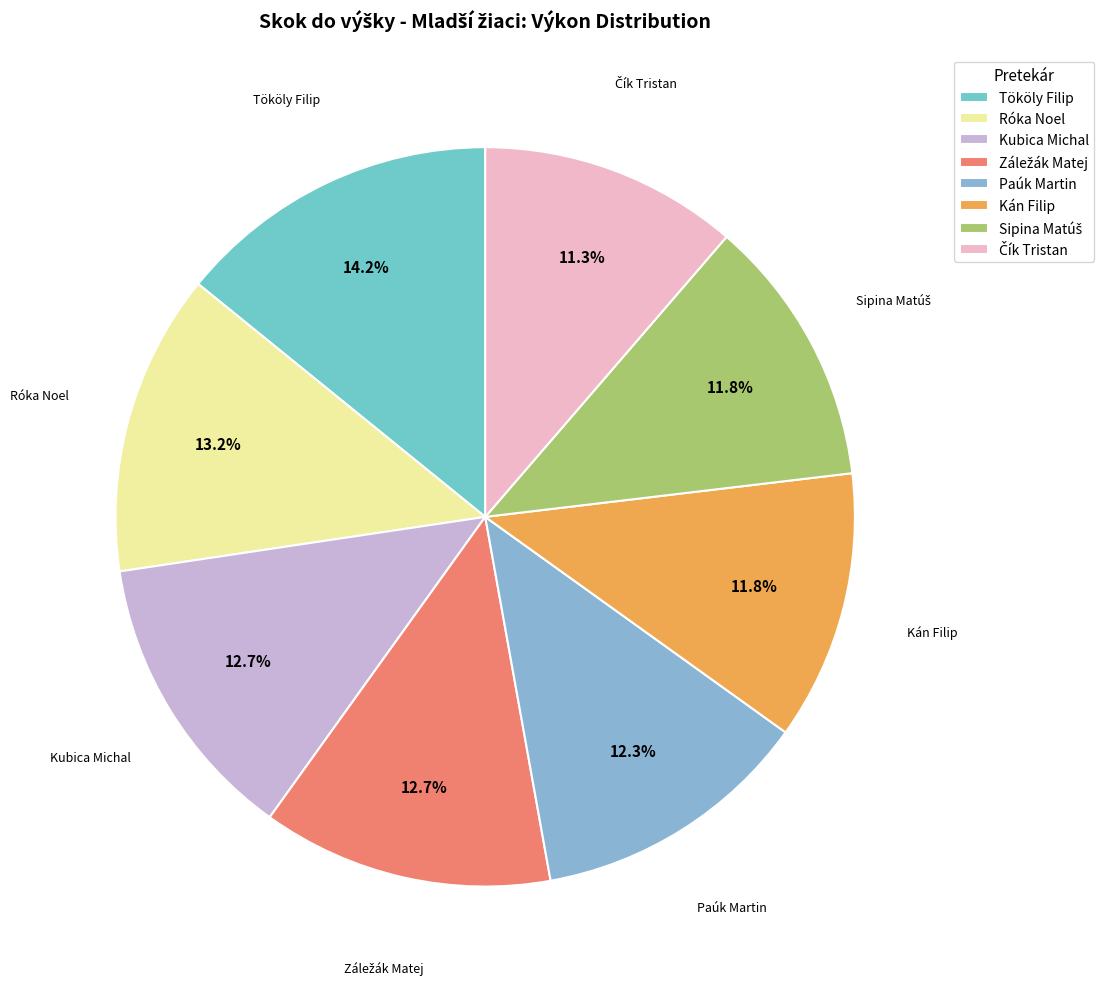

Which category has the biggest portion of the pie?

Tököly Filip